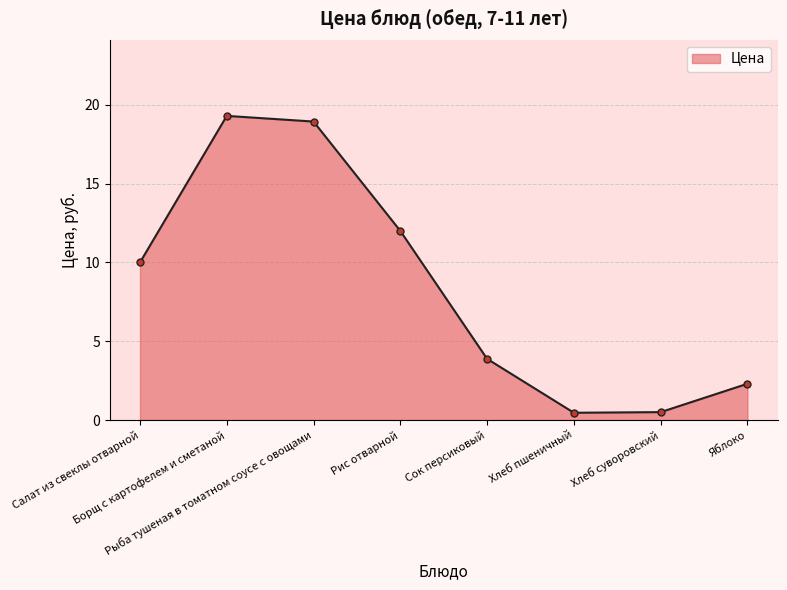

Approximately how many times larger is the value at Рис отварной compared to Борщ с картофелем и сметаной?

0.6